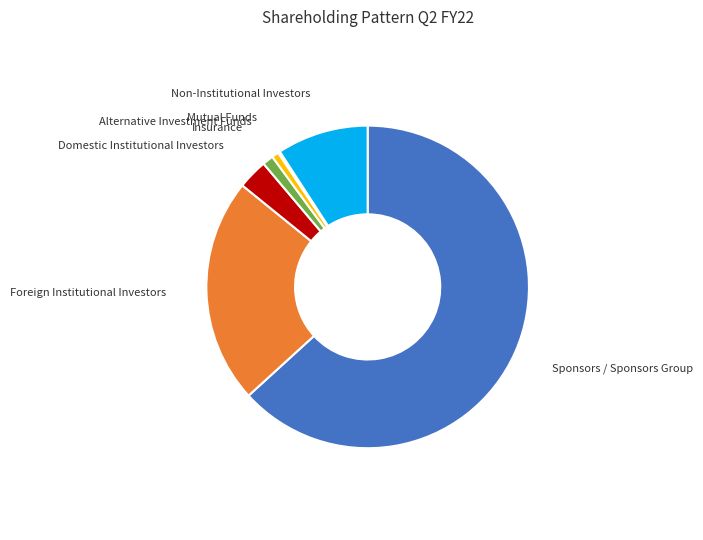

Which category has the biggest portion of the pie?

Sponsors / Sponsors Group